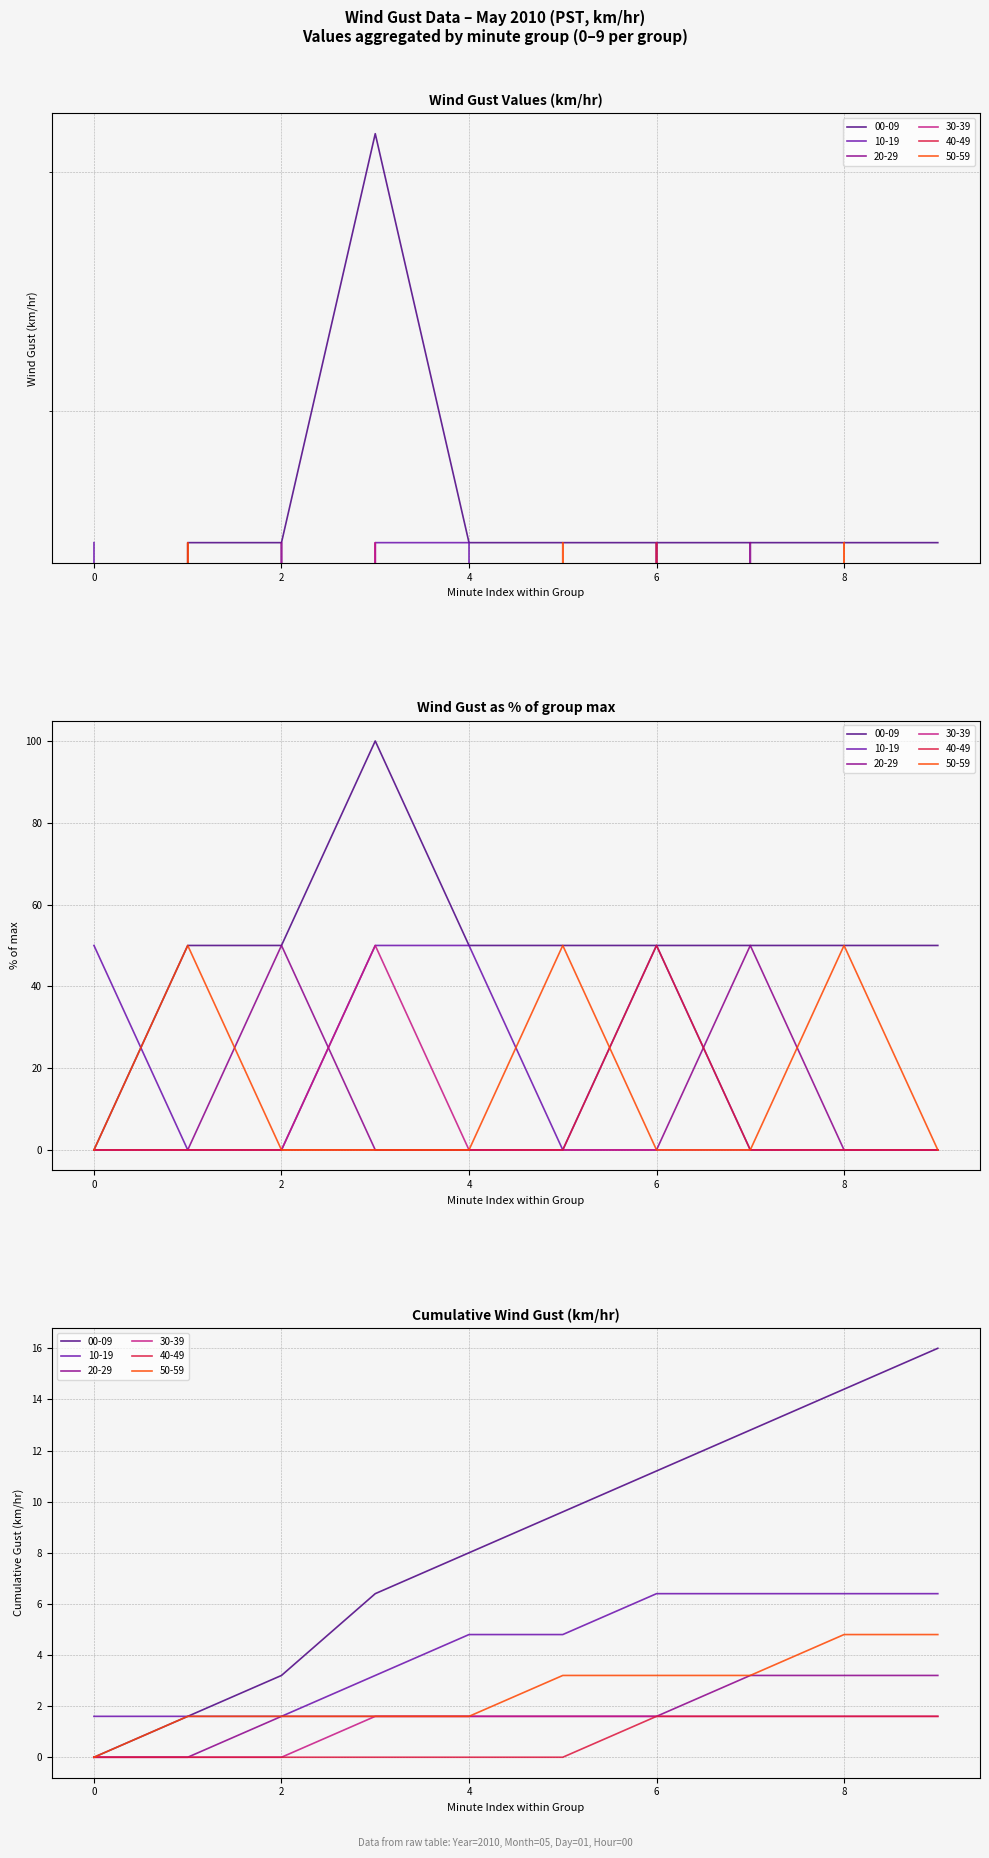

Between 2 and 8, which is larger?

2